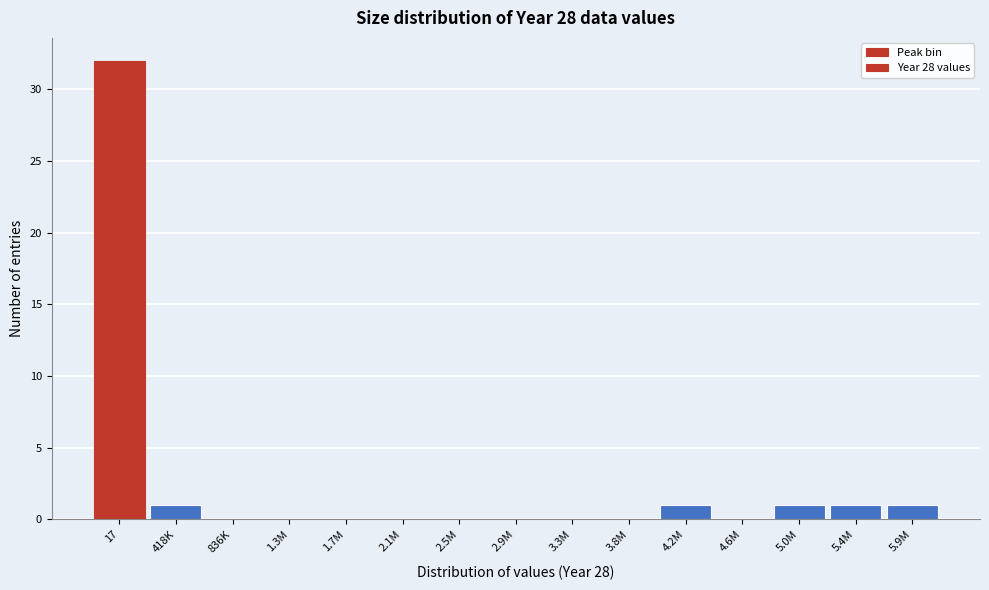

Reading right to left, list all the values displayed in this chart.

5.9M=1	5.4M=1	5.0M=1	4.6M=0	4.2M=1	3.8M=0	3.3M=0	2.9M=0	2.5M=0	2.1M=0	1.7M=0	1.3M=0	836K=0	418K=1	17=32